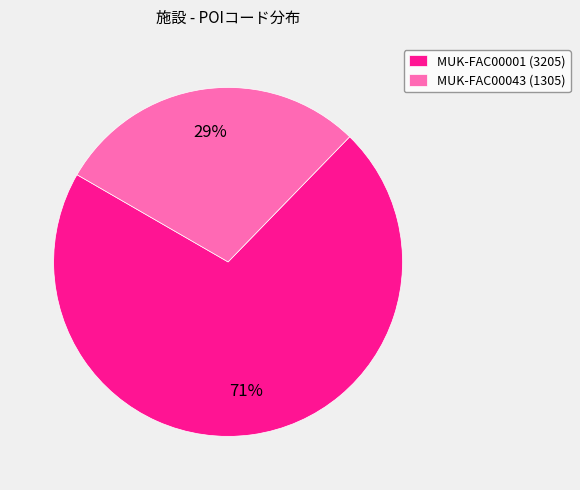

Is it true that MUK-FAC00043 is 29% of the pie?

True